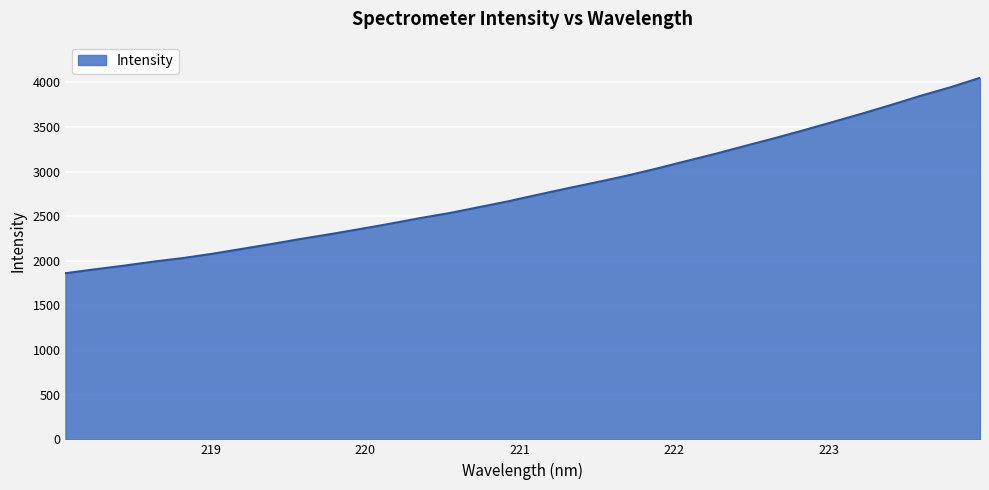

What is the minimum value shown in the chart?

1861.4